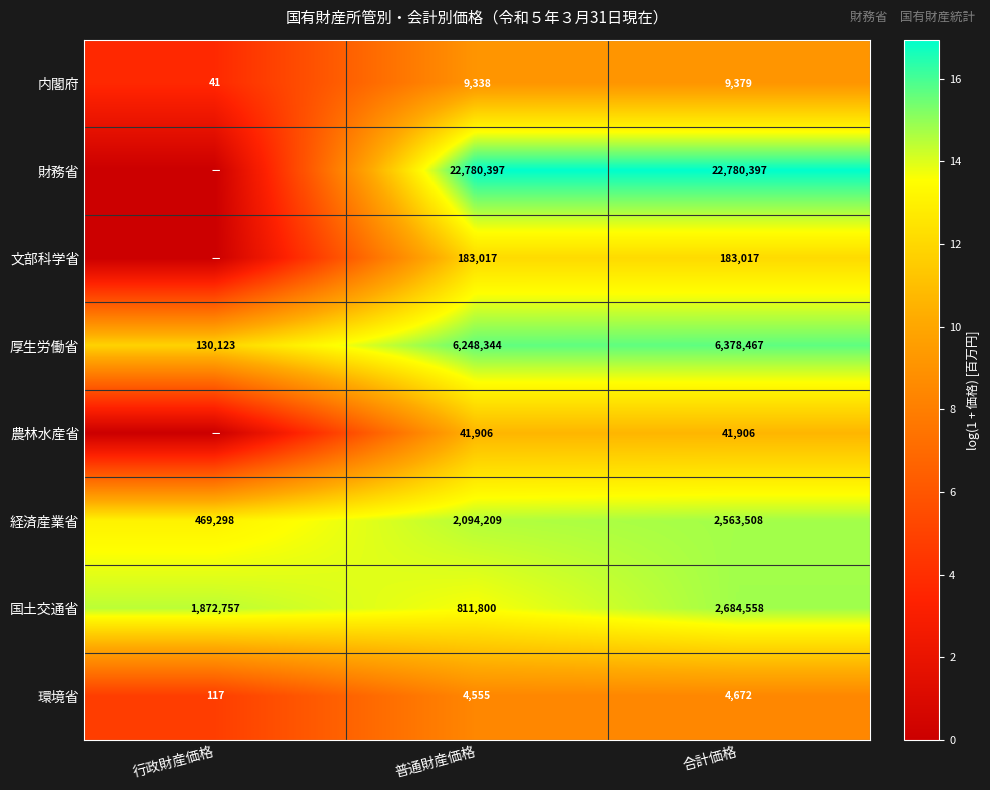

Is the value of 農林水産省 at 普通財産価格 greater than the value of 内閣府 at 普通財産価格?

Yes